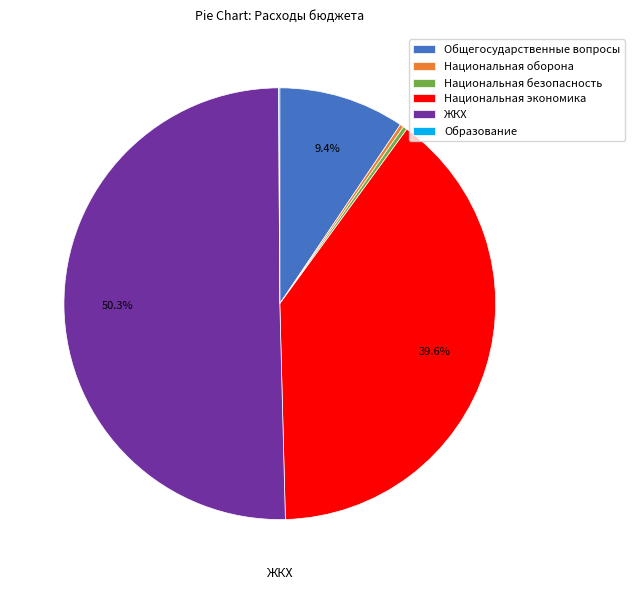

What is the largest slice in the pie chart?

ЖКХ